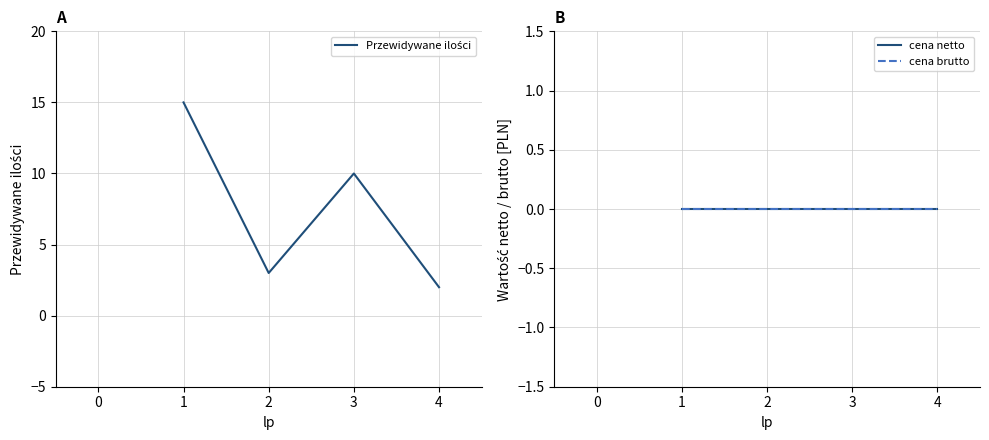

What is the maximum value shown in the chart?

15